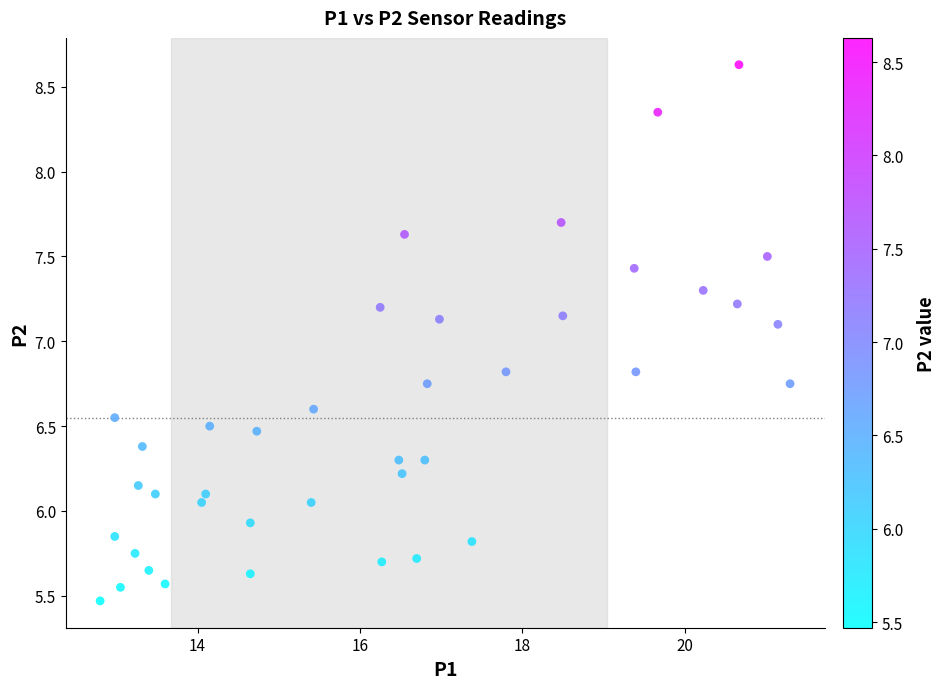

What is the range of Y values (max minus min)?

3.2